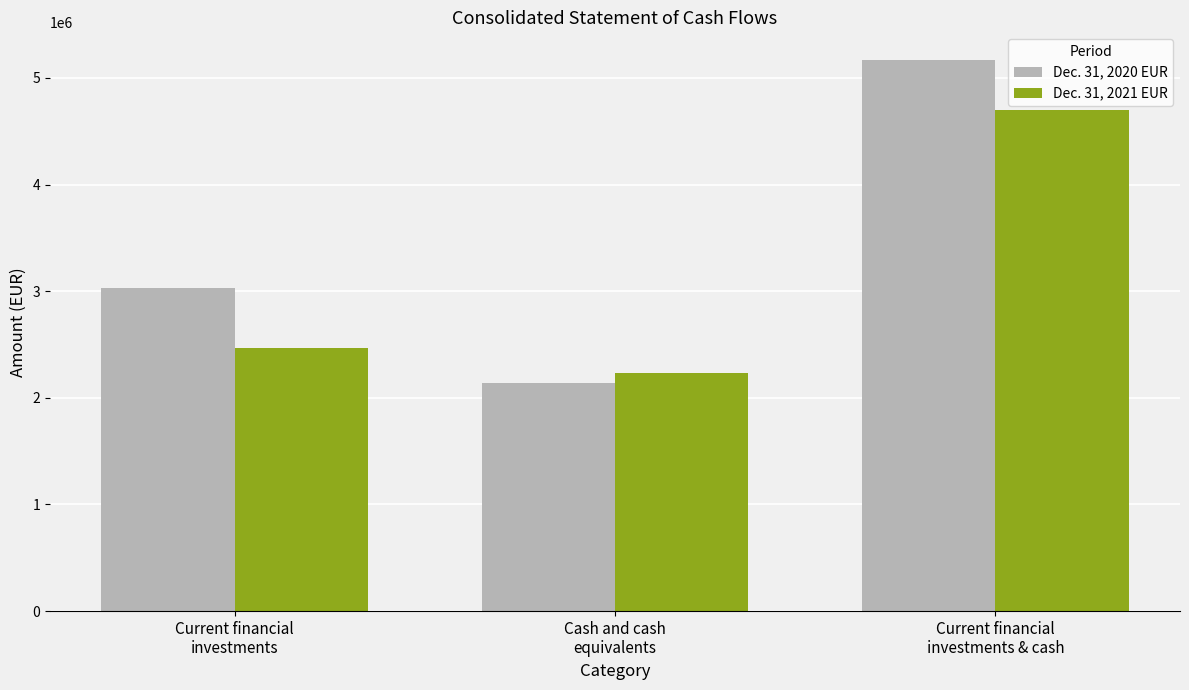

Reading left to right, transcribe all the data shown in this chart.

Dec. 31, 2020 EUR: Current financial
investments=3026278	Cash and cash
equivalents=2135187	Current financial
investments & cash=5169349
Dec. 31, 2021 EUR: Current financial
investments=2469809	Cash and cash
equivalents=2233368	Current financial
investments & cash=4703177